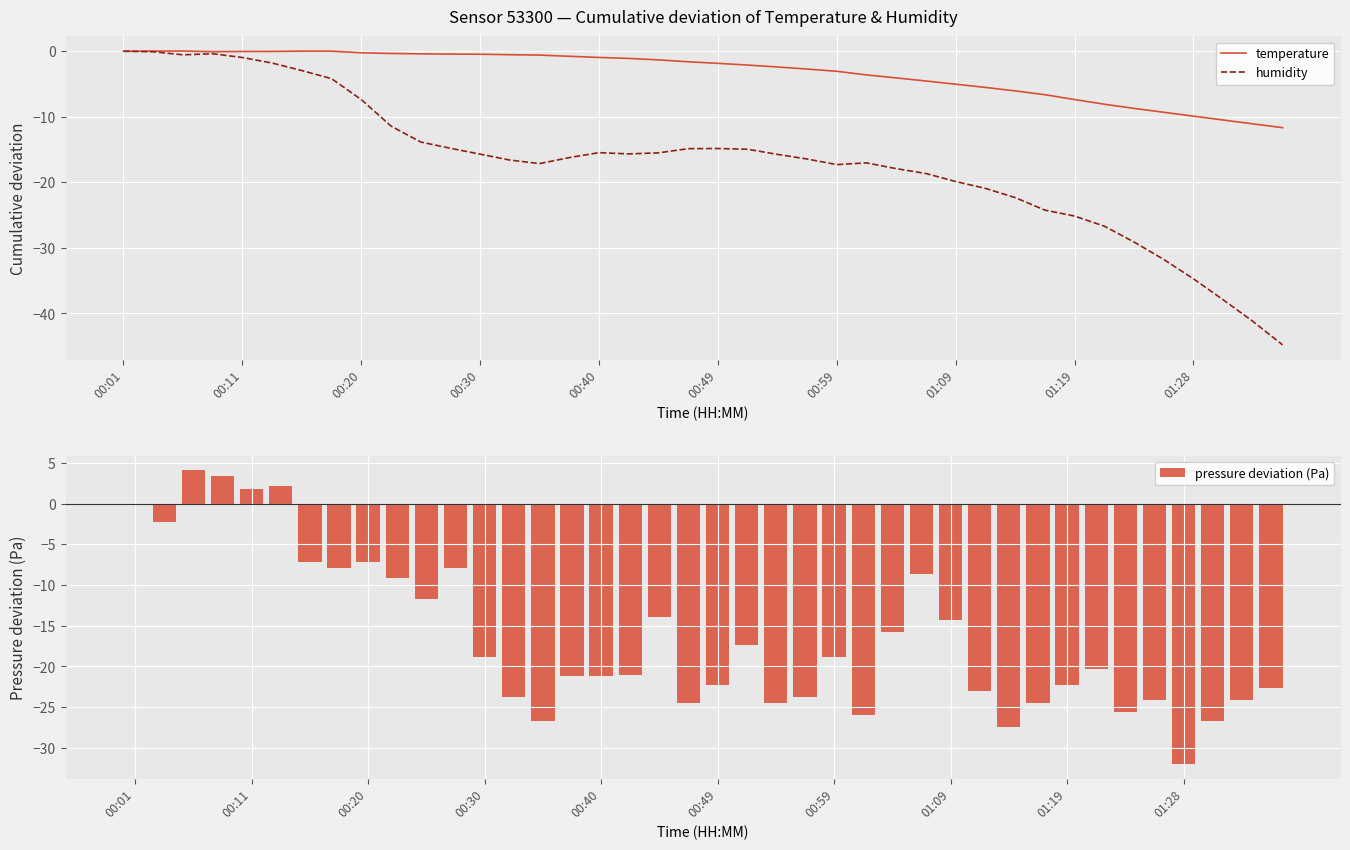

Is it true that humidity equals 0.0 at 00:01?

True